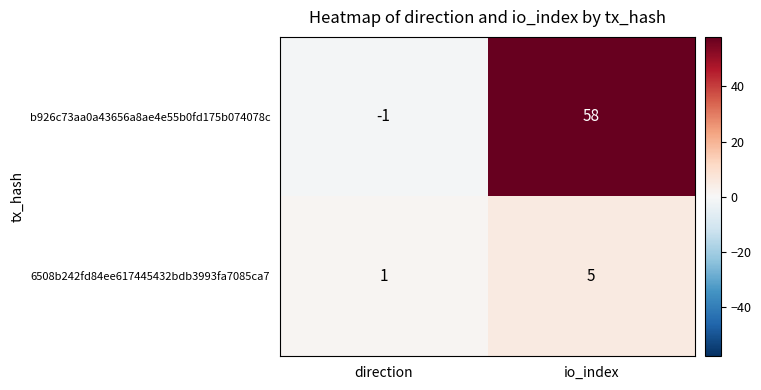

Which series has the largest total across all categories?

b926c73aa0a43656a8ae4e55b0fd175b074078c